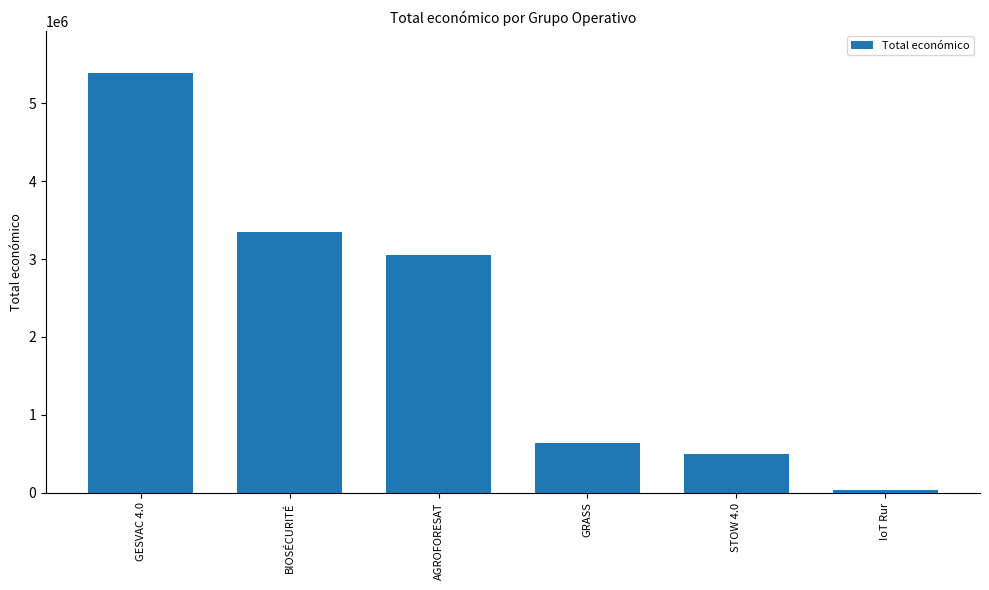

What is the difference between the second highest and second lowest values?

2847996.0